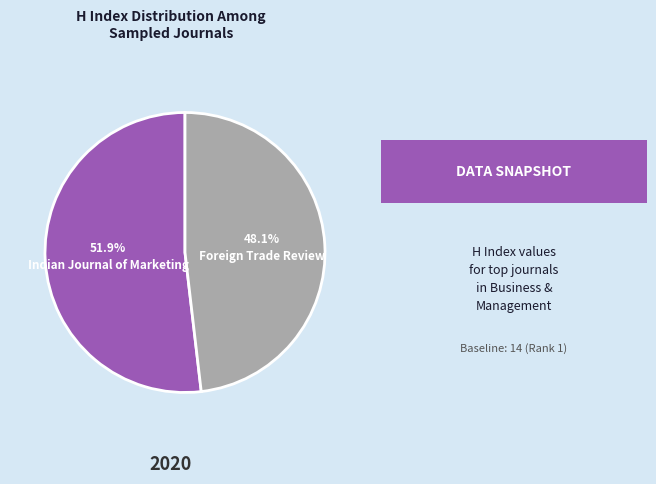

To the nearest percent, what is the average slice percentage?

50%